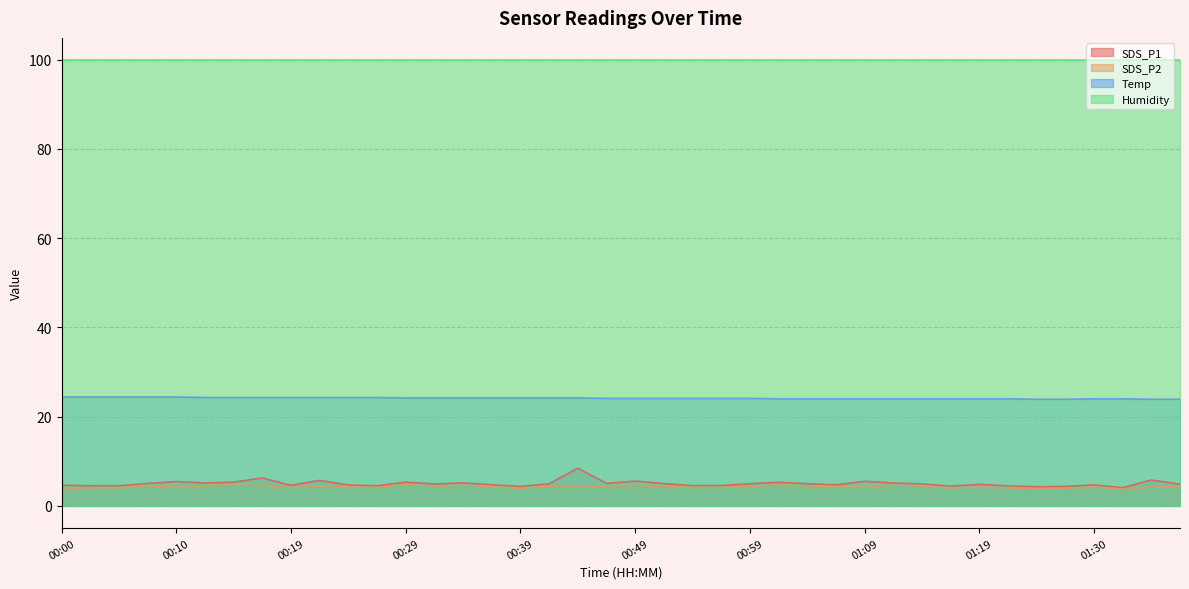

The SDS_P1 series shows 1.4 at 00:34. True or false?

False